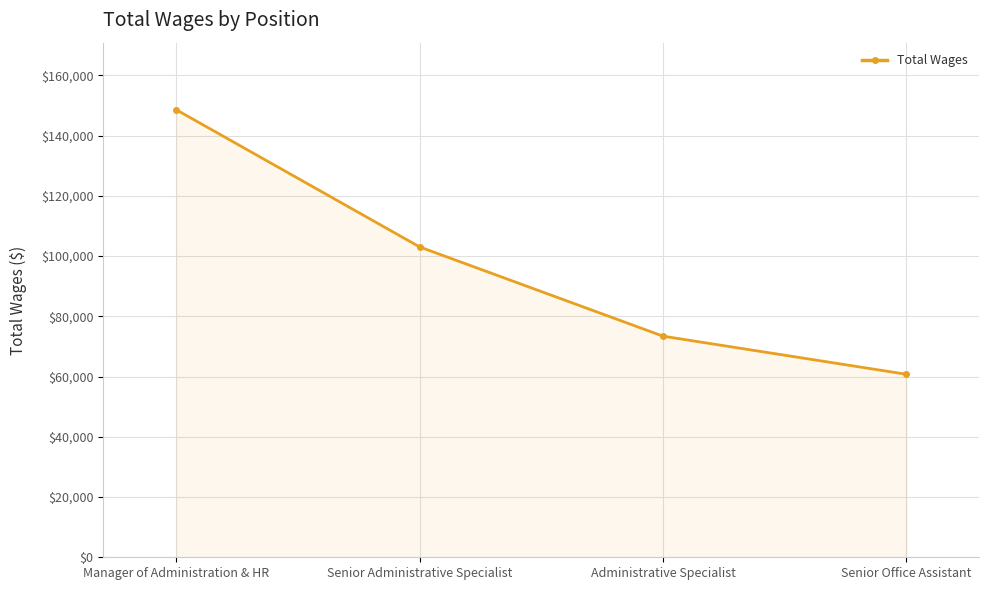

How many values are below 103030?

2